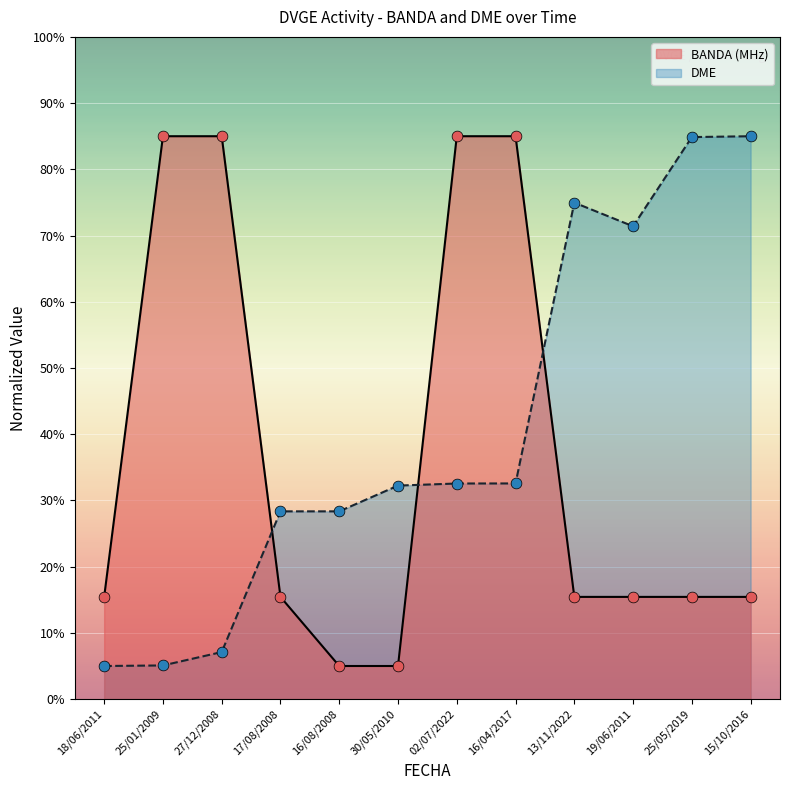

Which series has the largest total across all categories?

DME